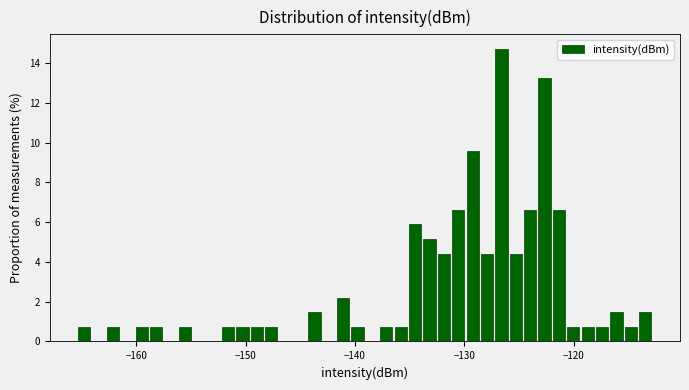

Read against the x-axis, roughly where is the centre of the tallest bar?

-127